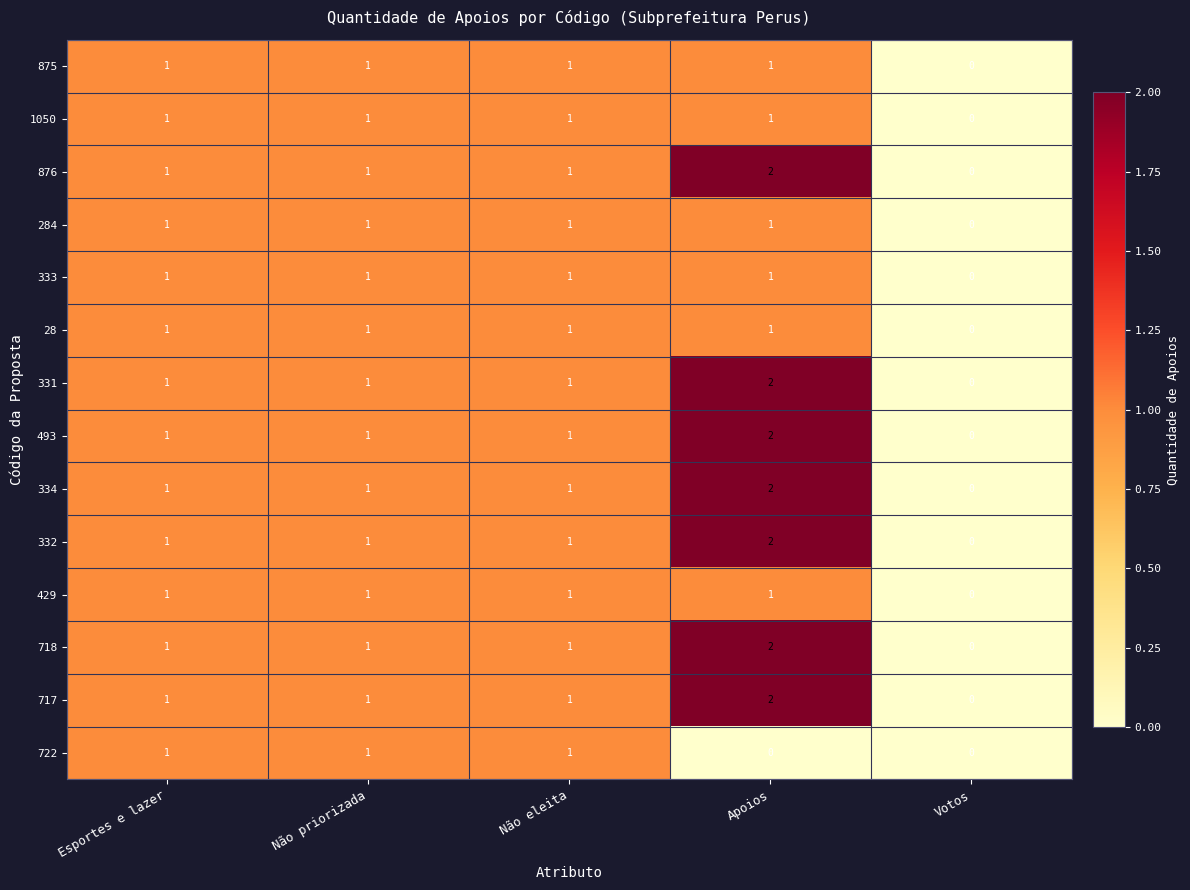

At which category is the sum across all series the highest?

Apoios